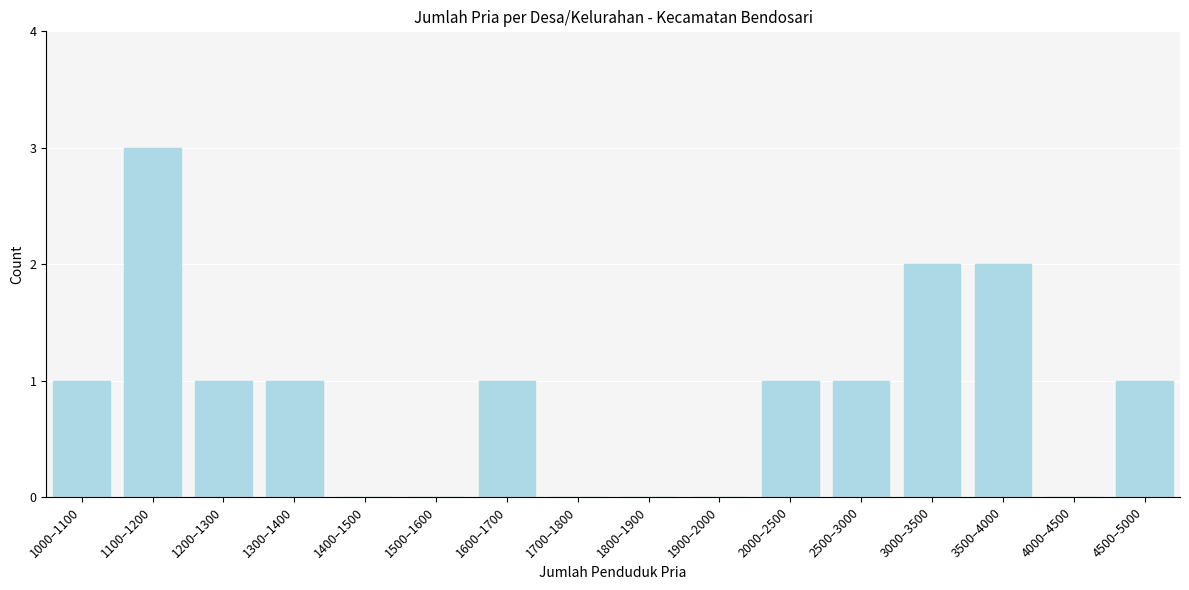

Reading left to right, transcribe all the data shown in this chart.

1000–1100=1	1100–1200=3	1200–1300=1	1300–1400=1	1400–1500=0	1500–1600=0	1600–1700=1	1700–1800=0	1800–1900=0	1900–2000=0	2000–2500=1	2500–3000=1	3000–3500=2	3500–4000=2	4000–4500=0	4500–5000=1